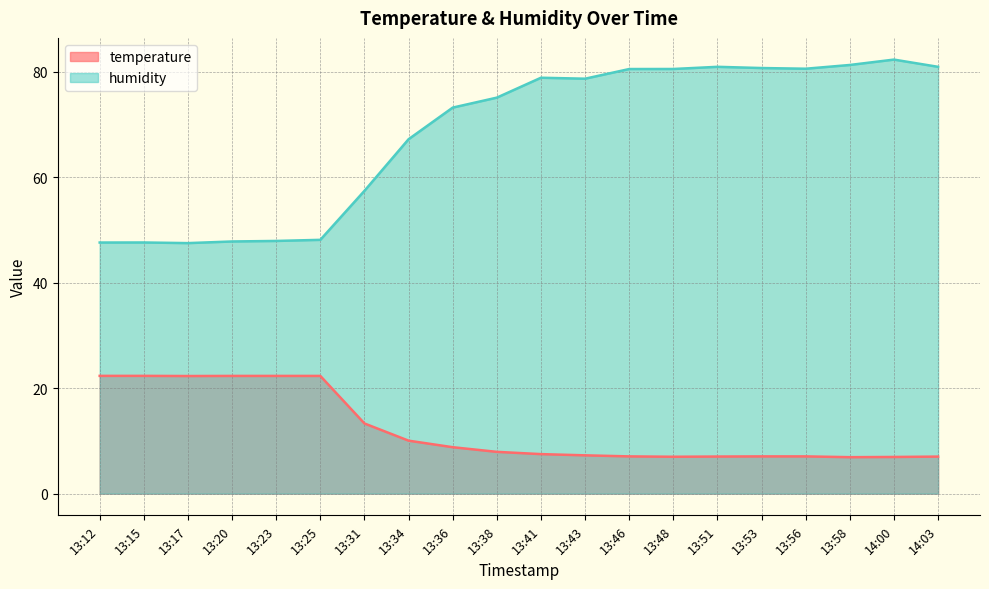

At how many categories does at least one series exceed 41?

20